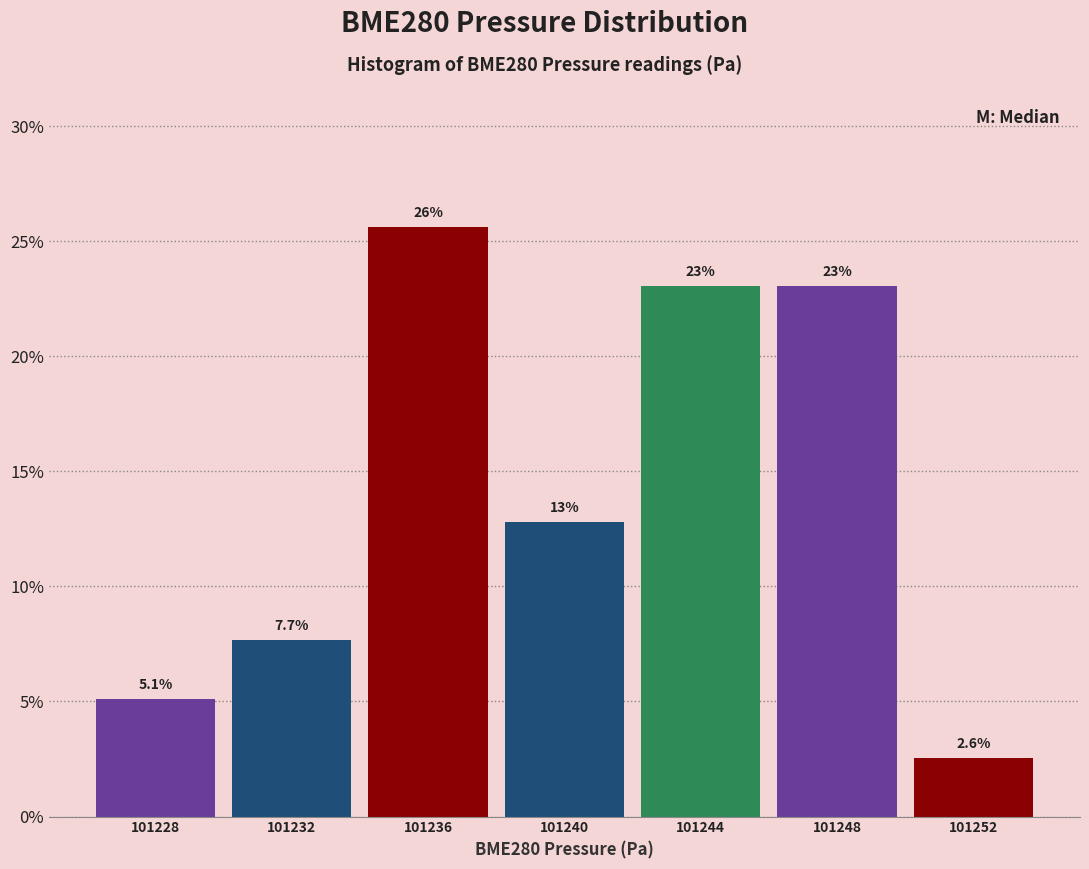

Reading left to right, what are all the values shown in this chart?

5.1	7.7	25.6	12.8	23.1	23.1	2.6